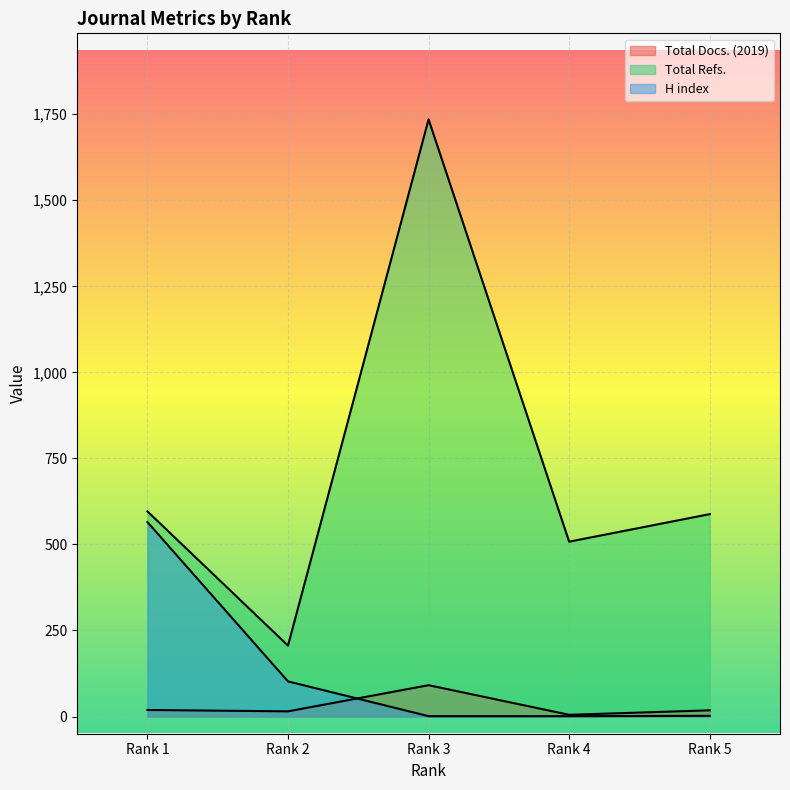

What is the value of the Total Docs. (2019) point at the 5th from the left?

18